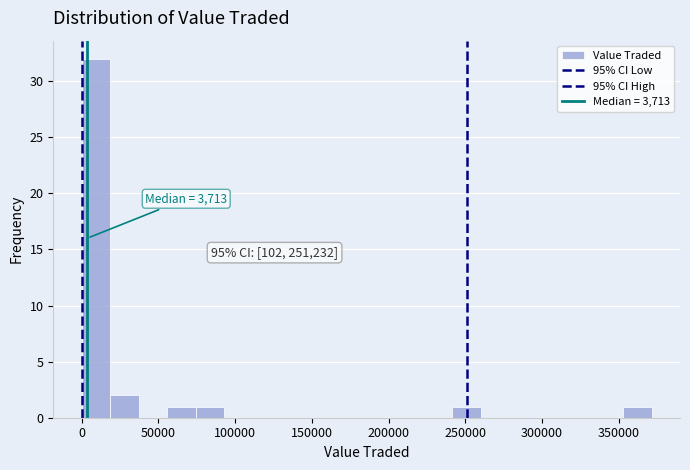

Around what value on the x-axis is the tallest bar? Give the approximate position of its centre, as read against the axis.

10000